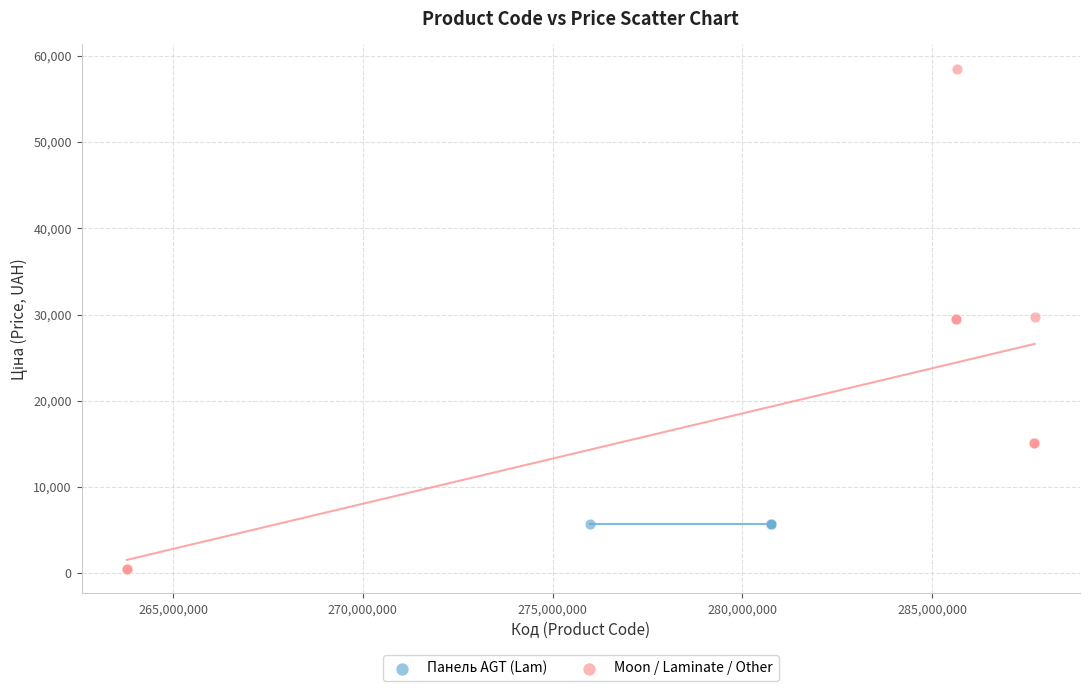

Which series contains the lowest Y value?

Moon / Laminate / Other